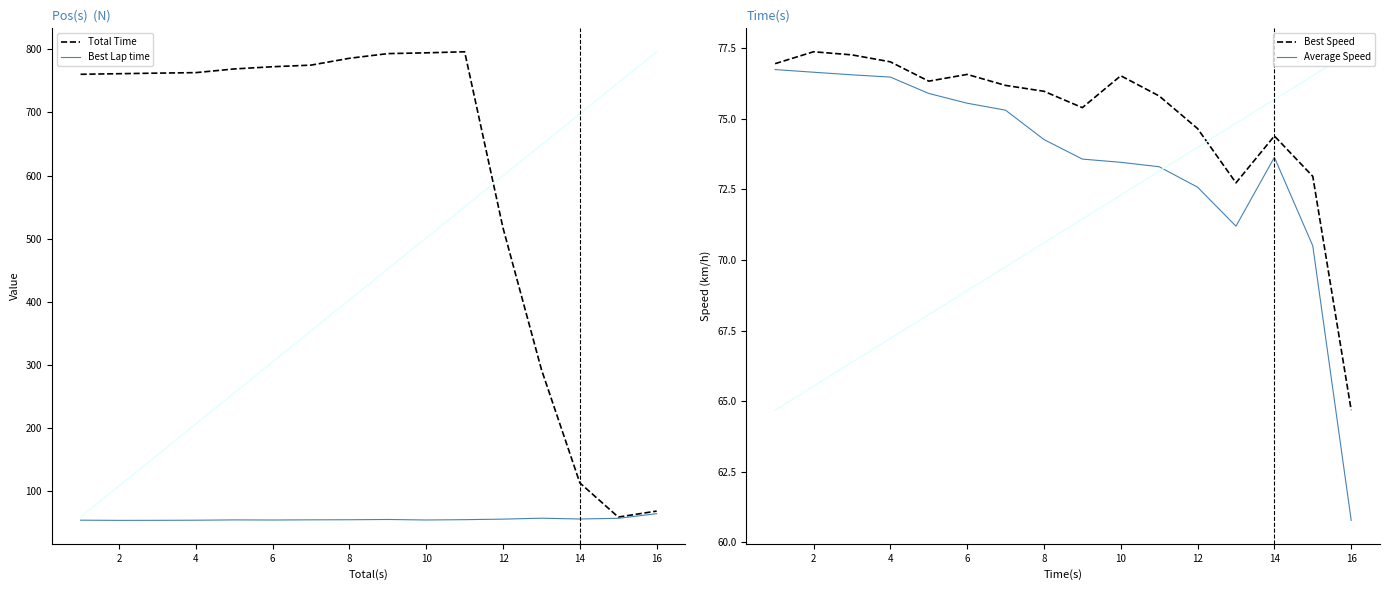

What is the minimum value for Best Lap time?

53.9